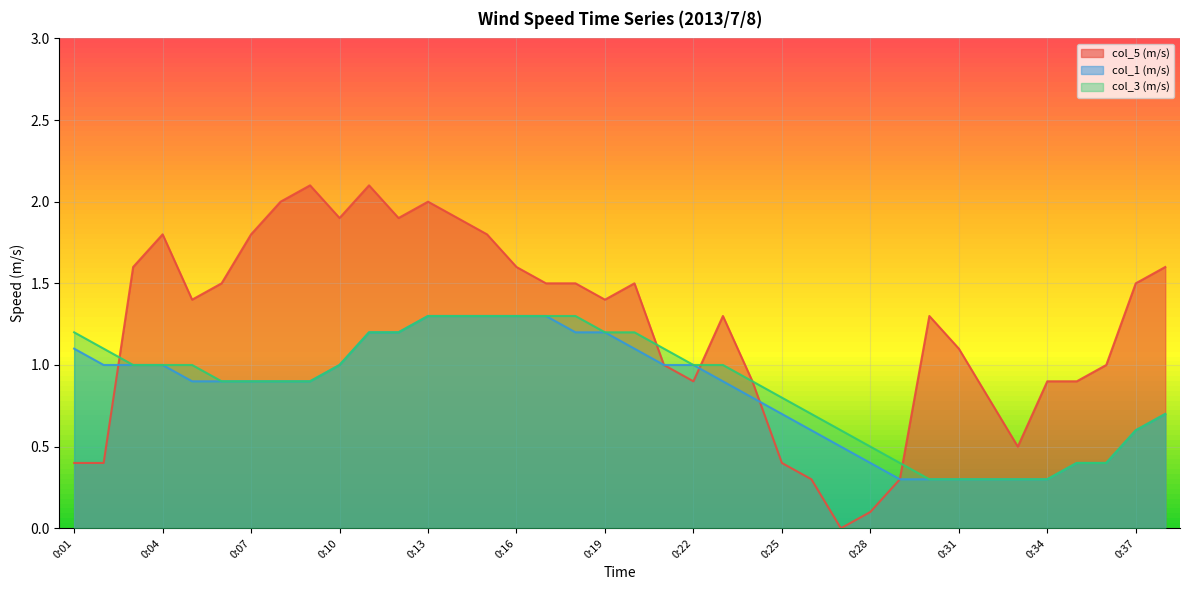

Which series changed the most between 0:03 and 0:29?

col_5 (m/s)